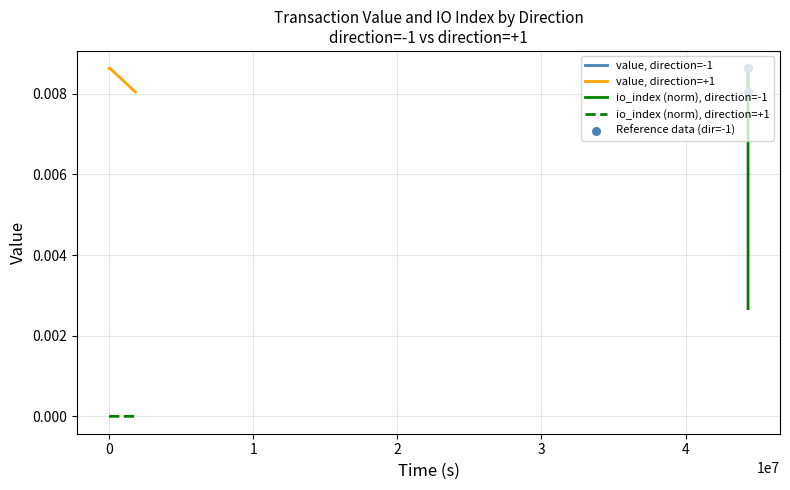

Which series has the largest Y range (max minus min)?

io_index (norm), direction=-1